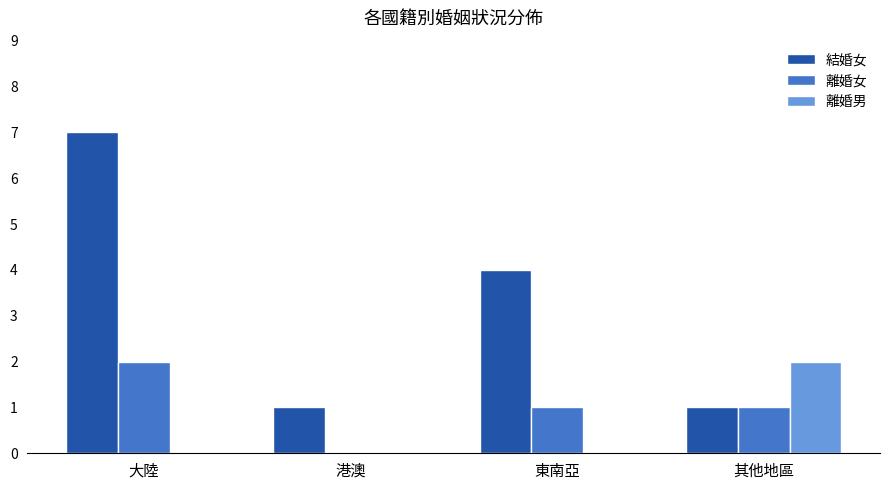

What is the sum of the 離婚女 values at 大陸 and 東南亞?

3